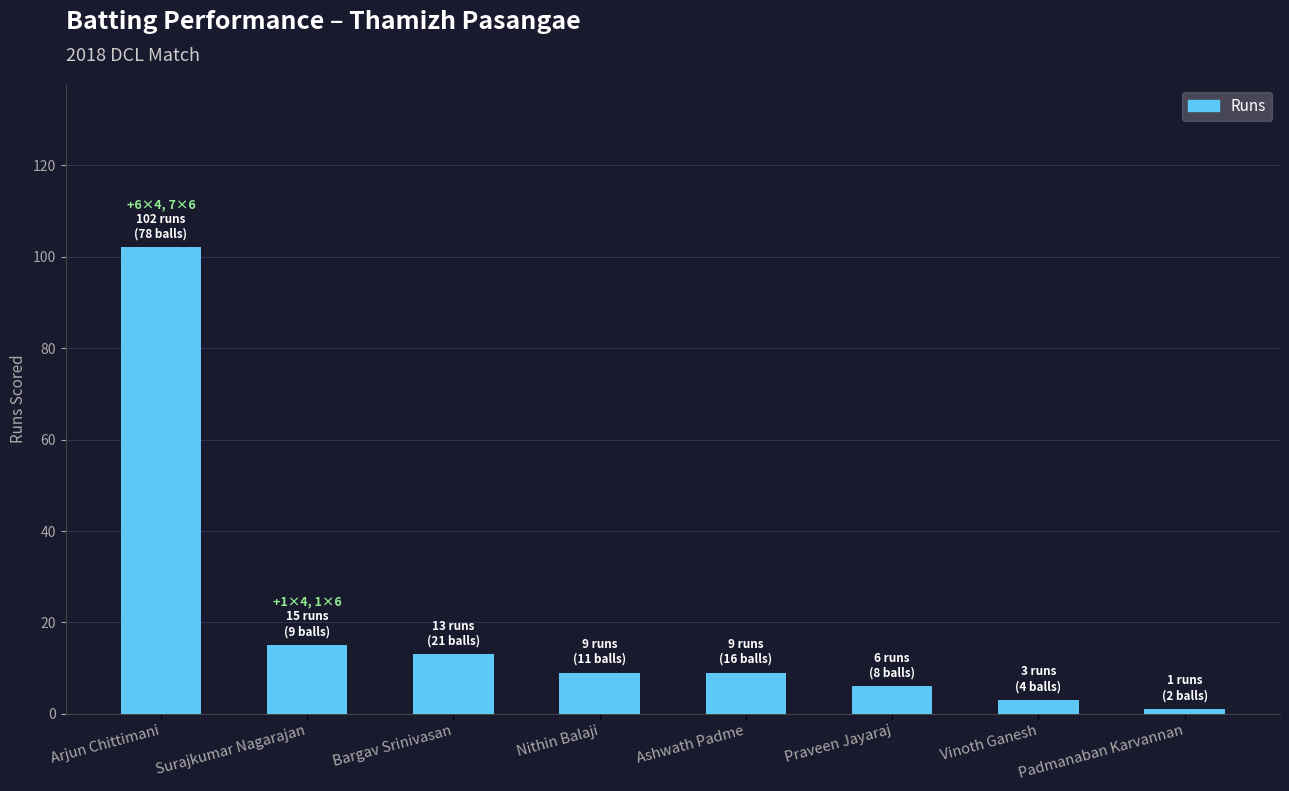

Between Padmanaban Karvannan and Arjun Chittimani, which is larger?

Arjun Chittimani